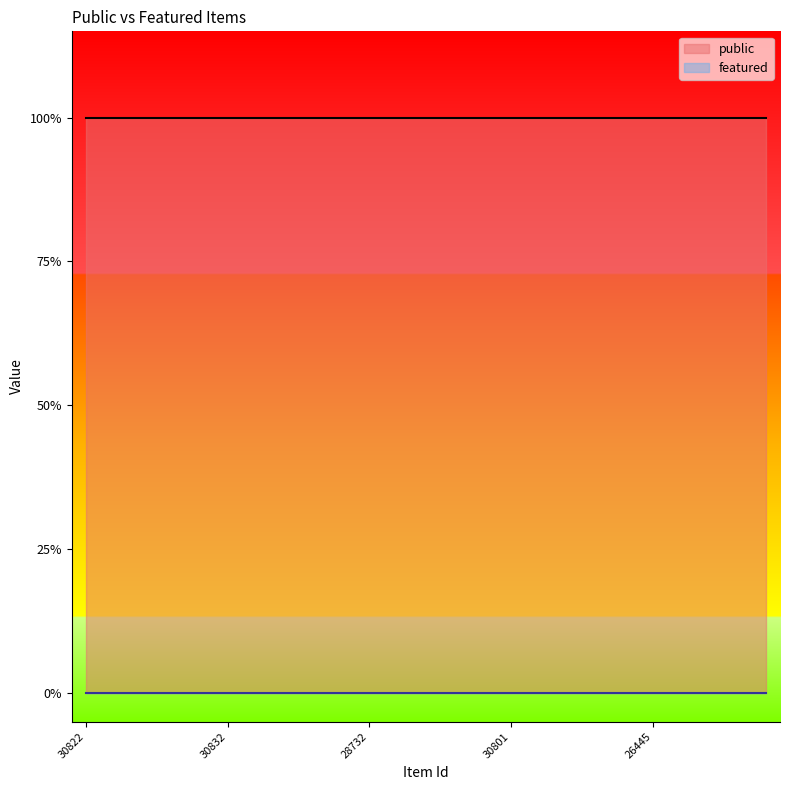

True or false: public and featured intersect in this chart.

False